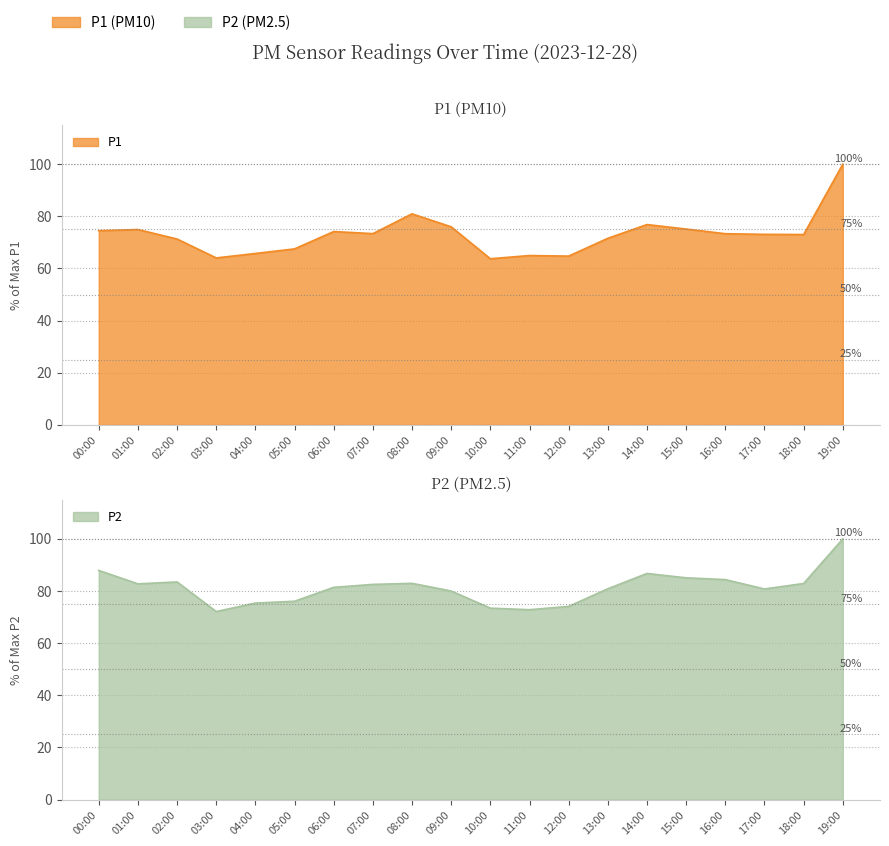

What are all the series names shown in the legend?

P1, P2